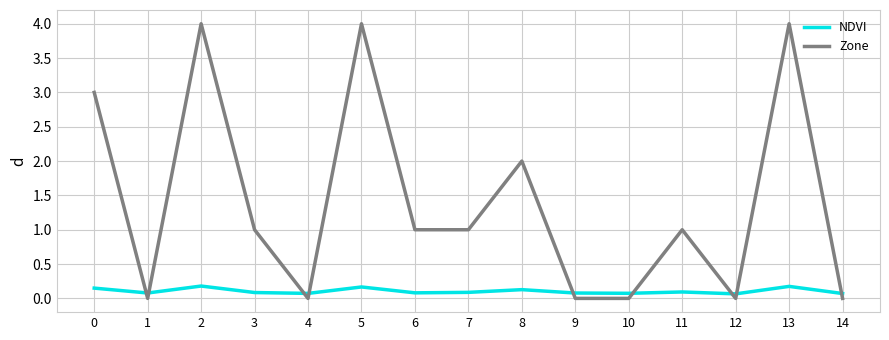

Which series has the largest range (max minus min)?

Zone